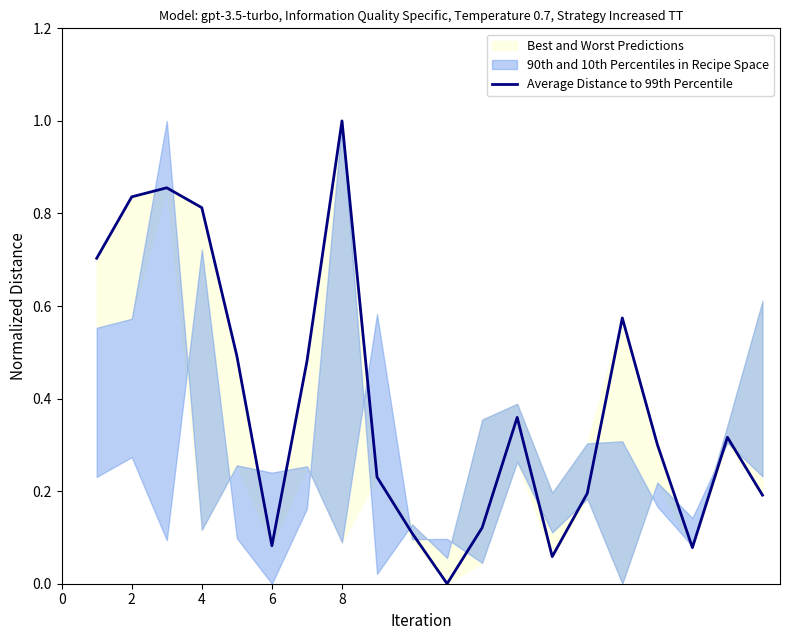

What is the highest value of the Average Distance to 99th Percentile series?

1.0